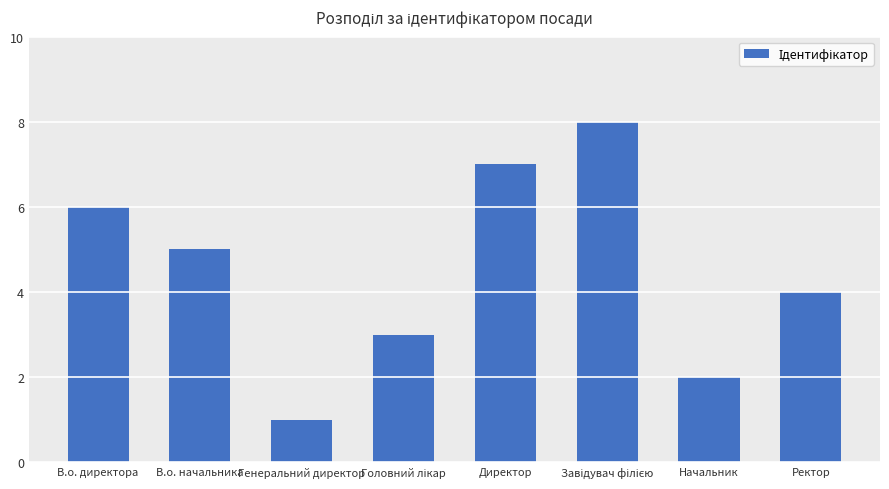

What is the difference between the second highest and minimum values?

6